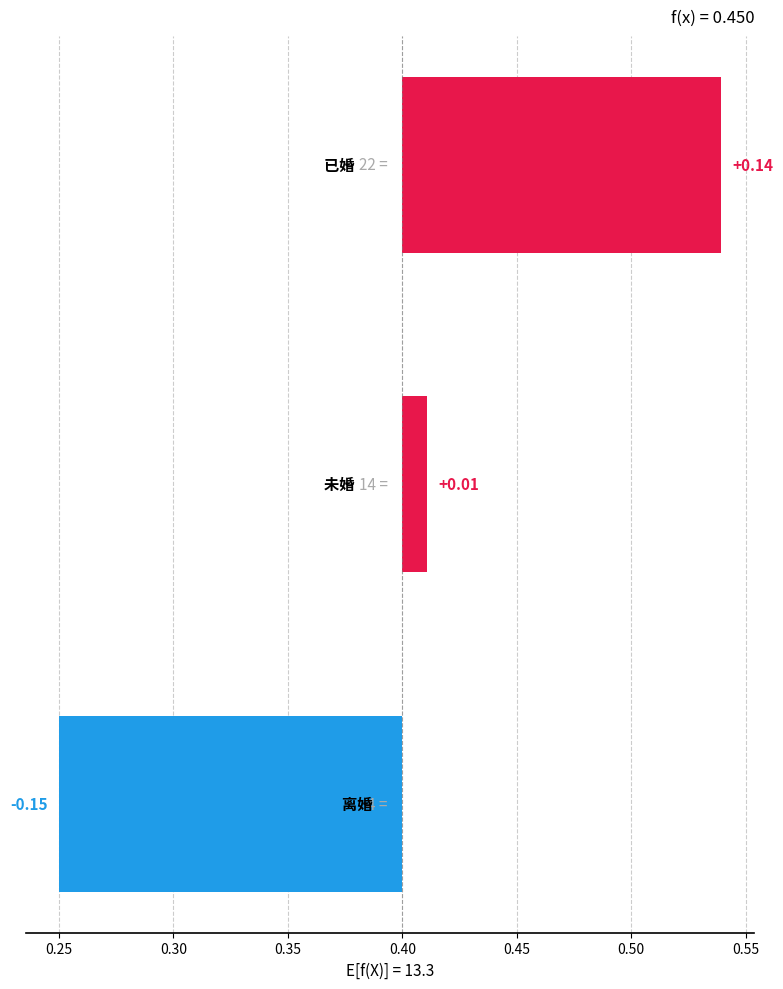

The value at 0.30 is -0.2. True or false?

True